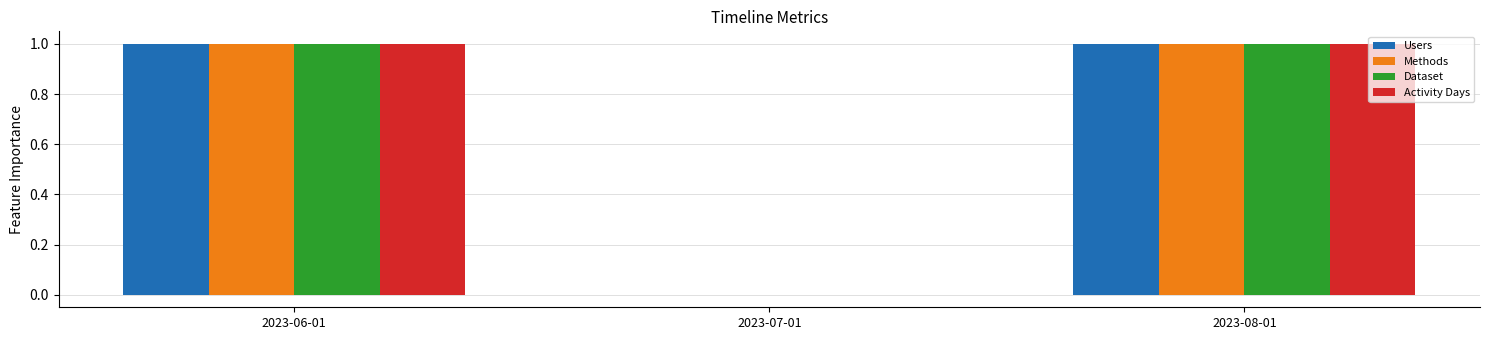

Reading right to left, extract all data points from this chart.

Users: 1	0	1
Methods: 1	0	1
Dataset: 1	0	1
Activity Days: 1	0	1